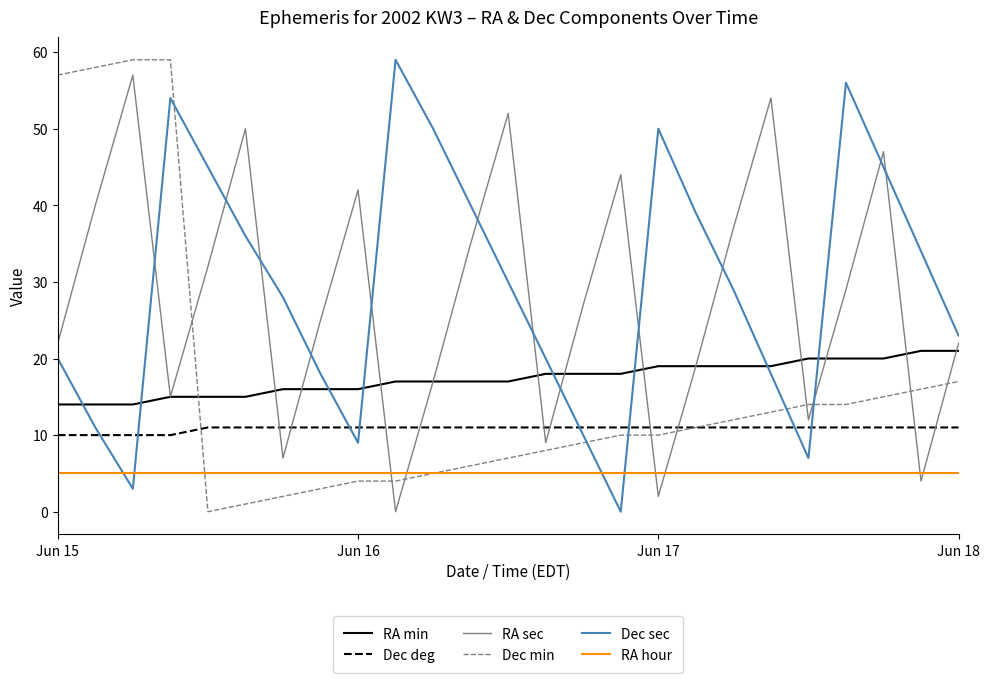

True or false: RA hour and RA min intersect in this chart.

False